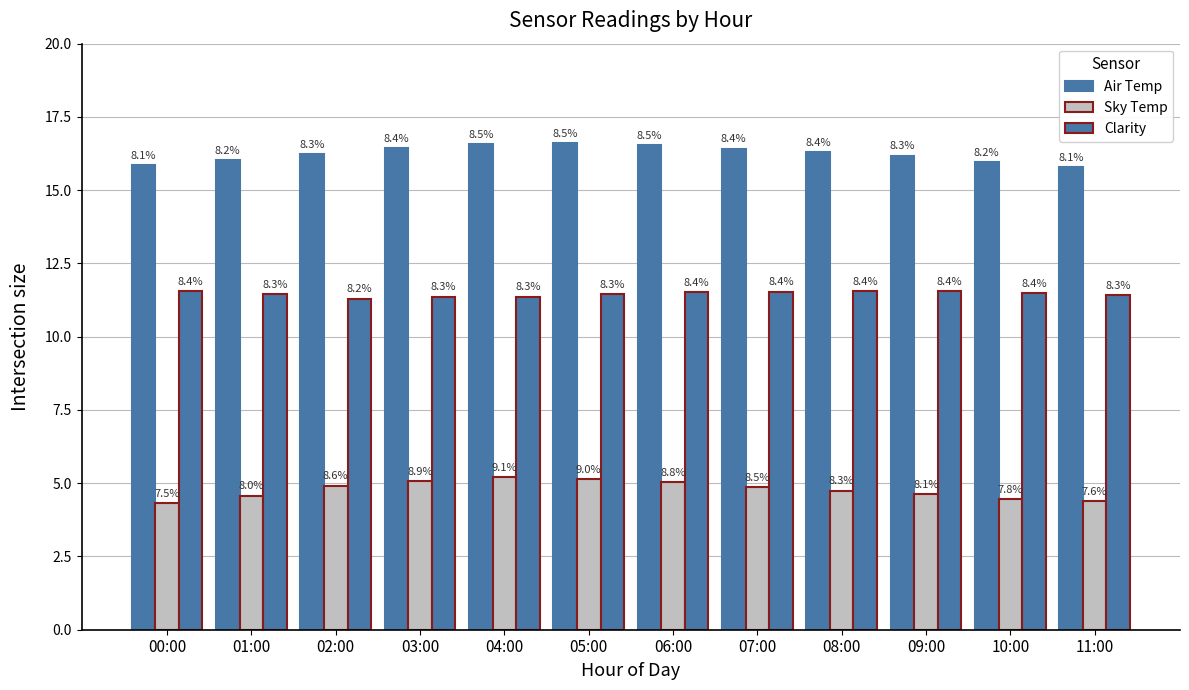

True or false: Sky Temp has a value of 8.1 at 07:00.

False